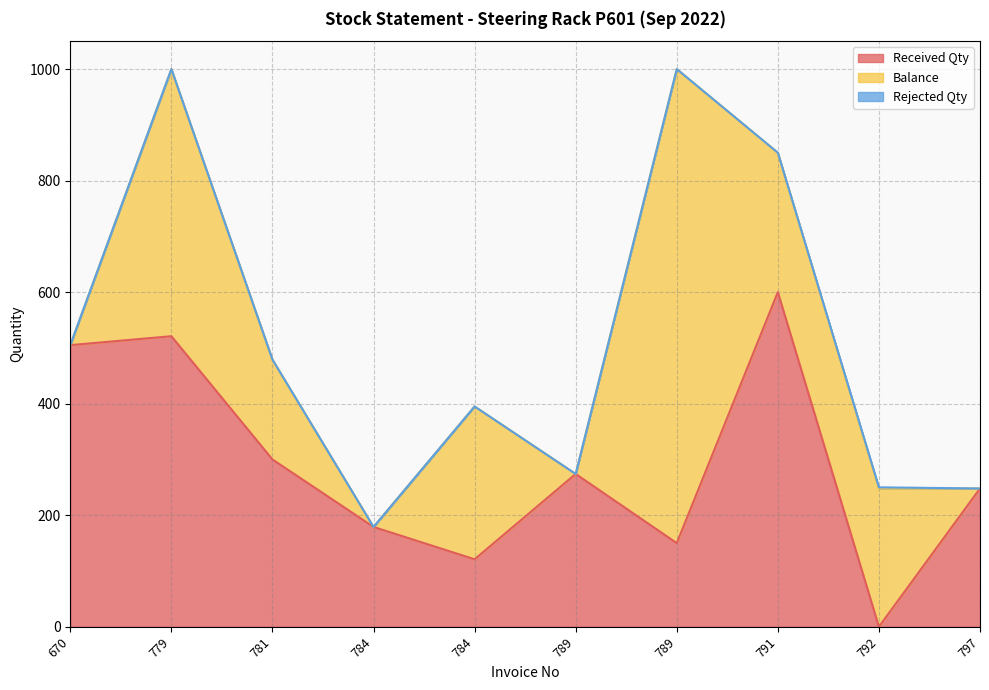

How many series are shown in this chart?

3